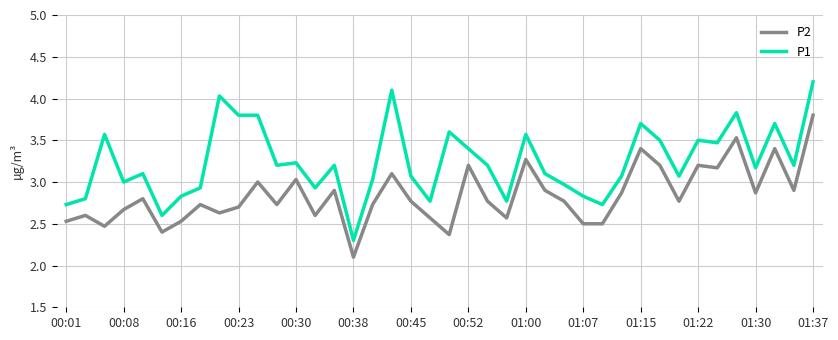

Rank the series by their maximum value, from highest to lowest.

P1, P2